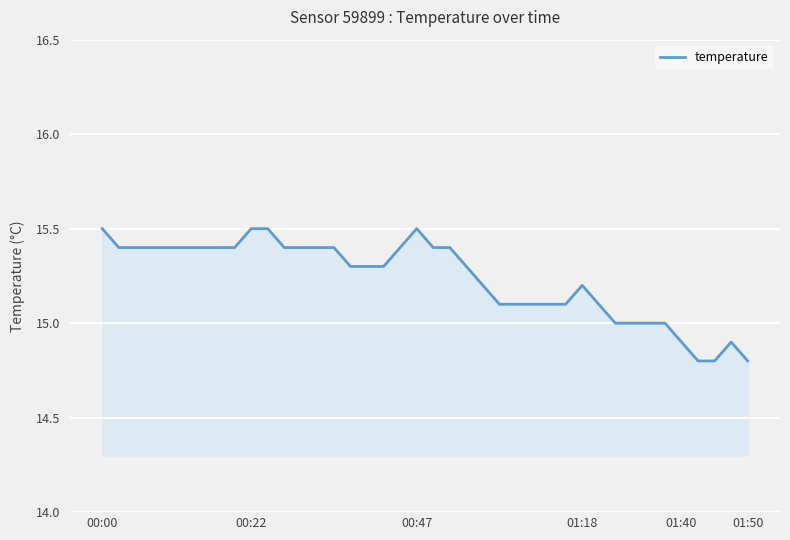

How many lines are shown in the chart?

1